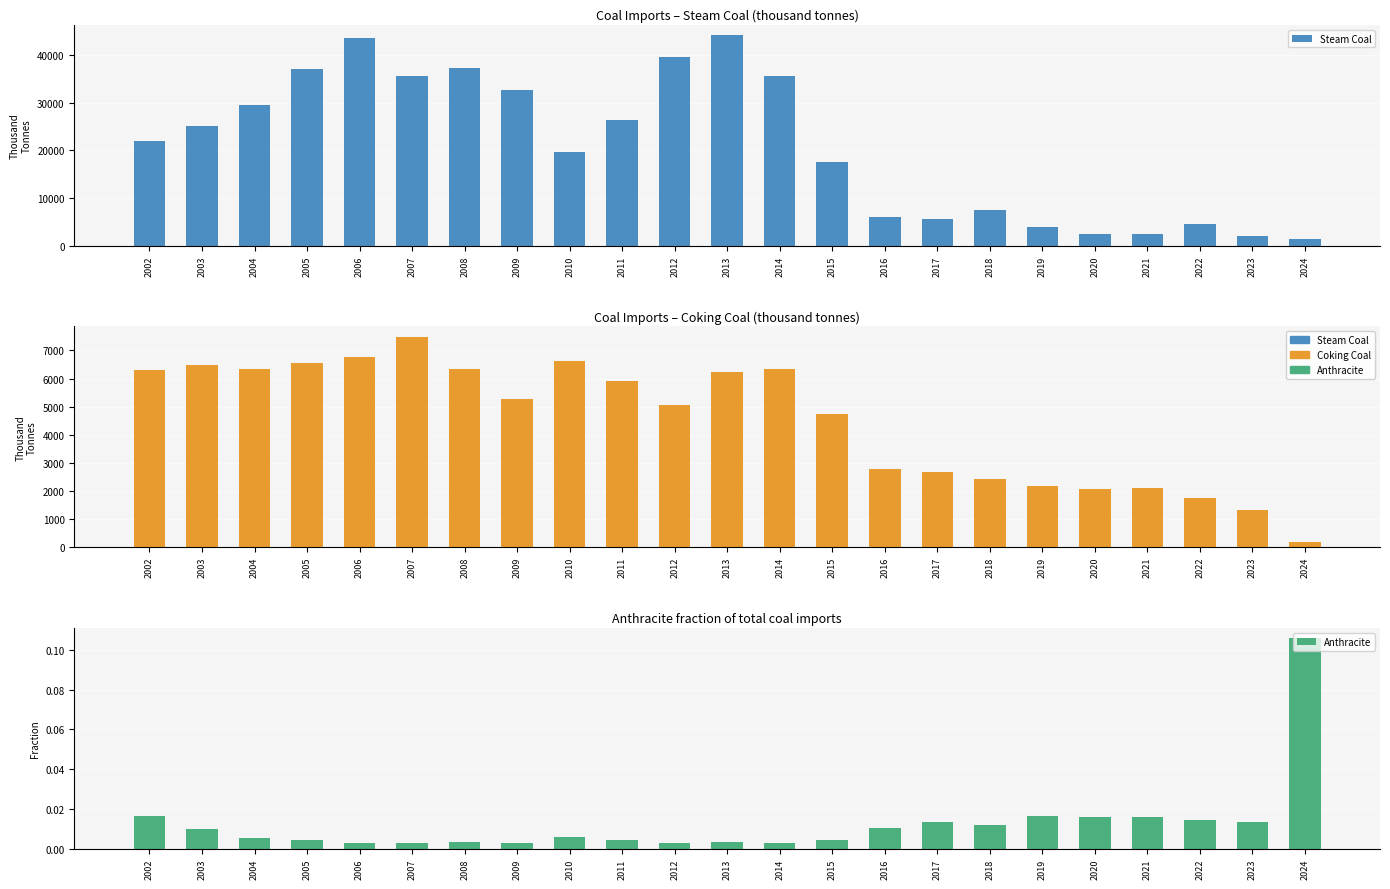

At how many categories does at least one series exceed 6844?

15